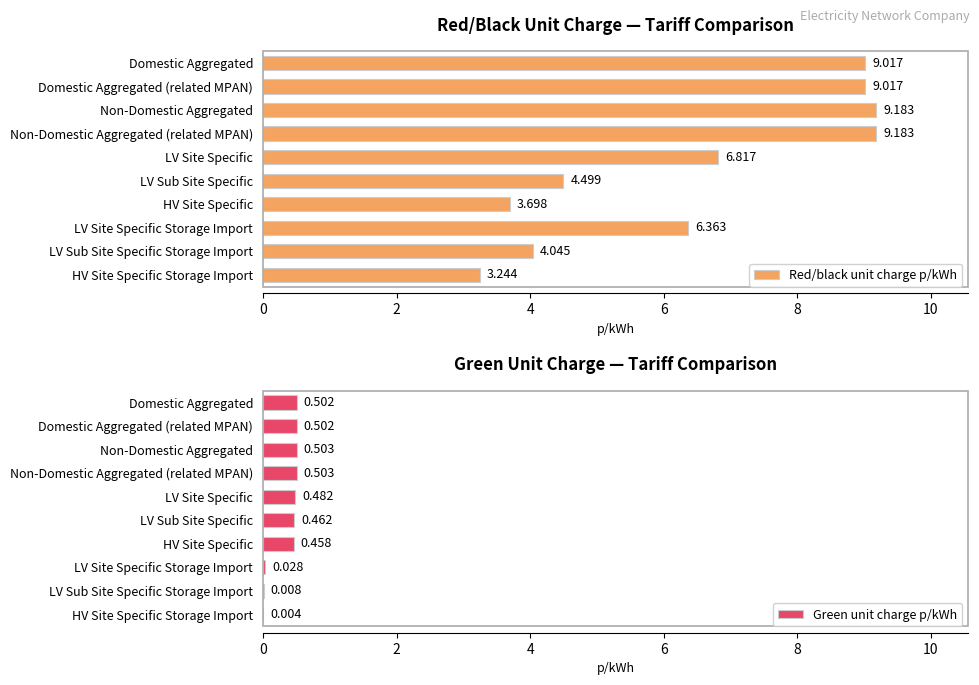

Where is Red/black unit charge p/kWh nearest to the value 6?

LV Site Specific Storage Import